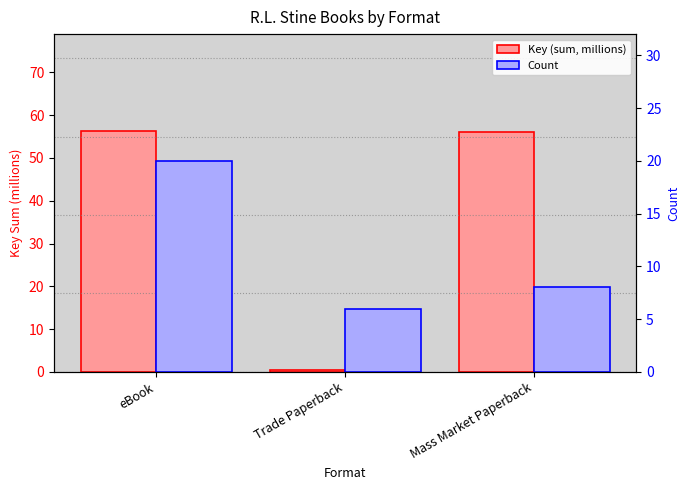

What position from the right is Mass Market Paperback?

1